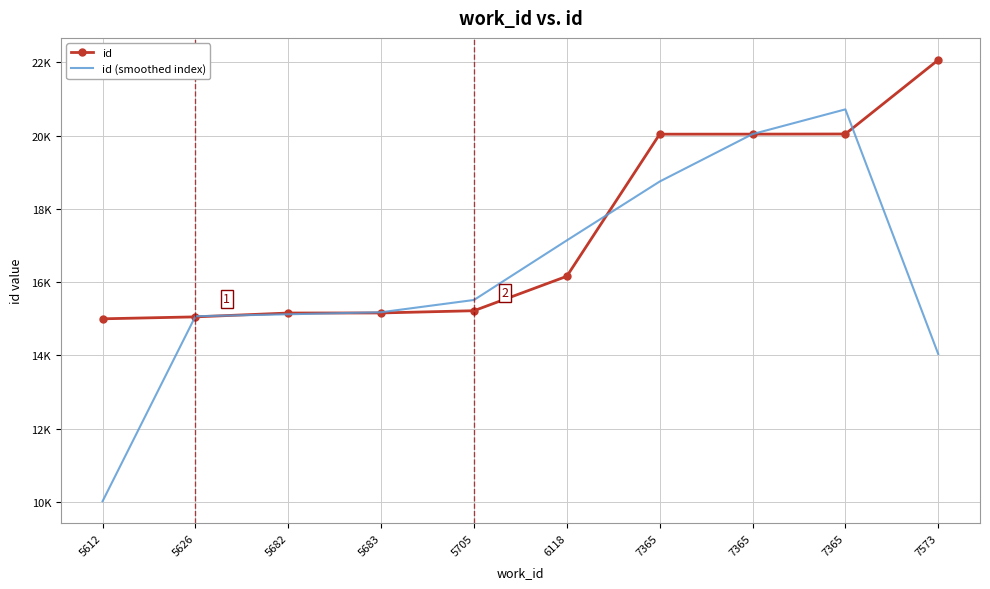

True or false: id (smoothed index) has more than 2 points higher than both neighbors.

False